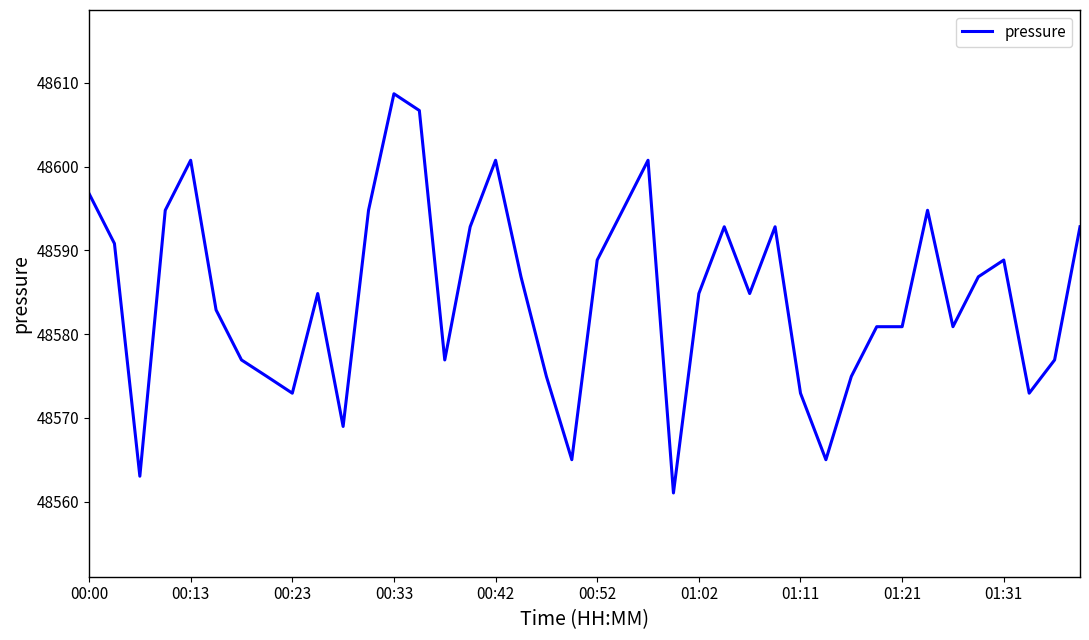

True or false: there are more than 0 points higher than both neighbors.

True